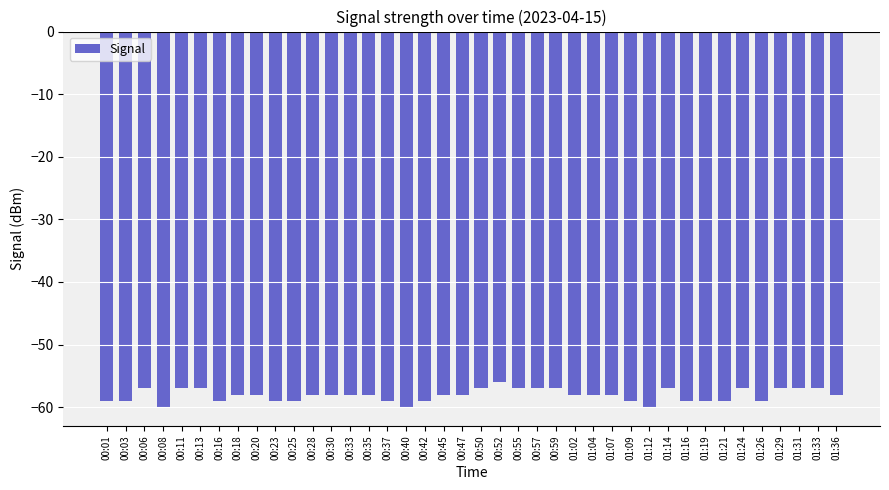

Reading left to right, extract all data points from this chart.

-59	-59	-57	-60	-57	-57	-59	-58	-58	-59	-59	-58	-58	-58	-58	-59	-60	-59	-58	-58	-57	-56	-57	-57	-57	-58	-58	-58	-59	-60	-57	-59	-59	-59	-57	-59	-57	-57	-57	-58